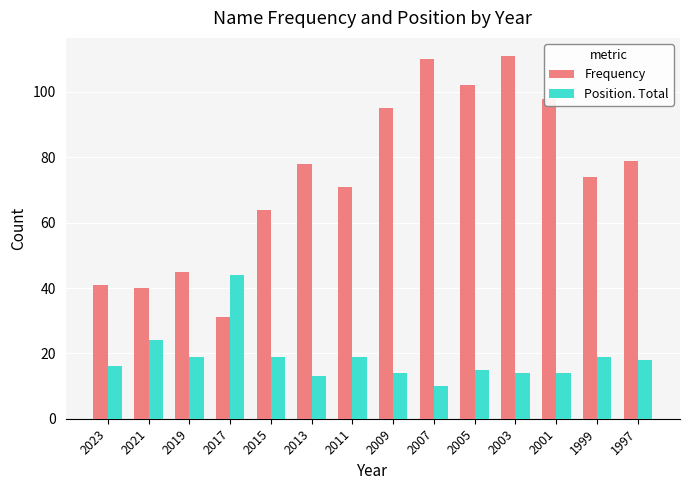

What is the spread (max minus min) of values at 2009?

81